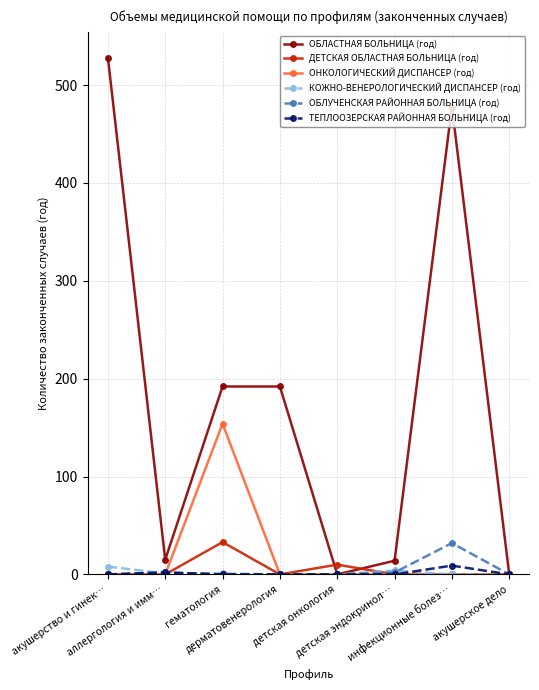

Between дерматовенерология and акушерское дело, which series saw the biggest shift?

ОБЛАСТНАЯ БОЛЬНИЦА (год)